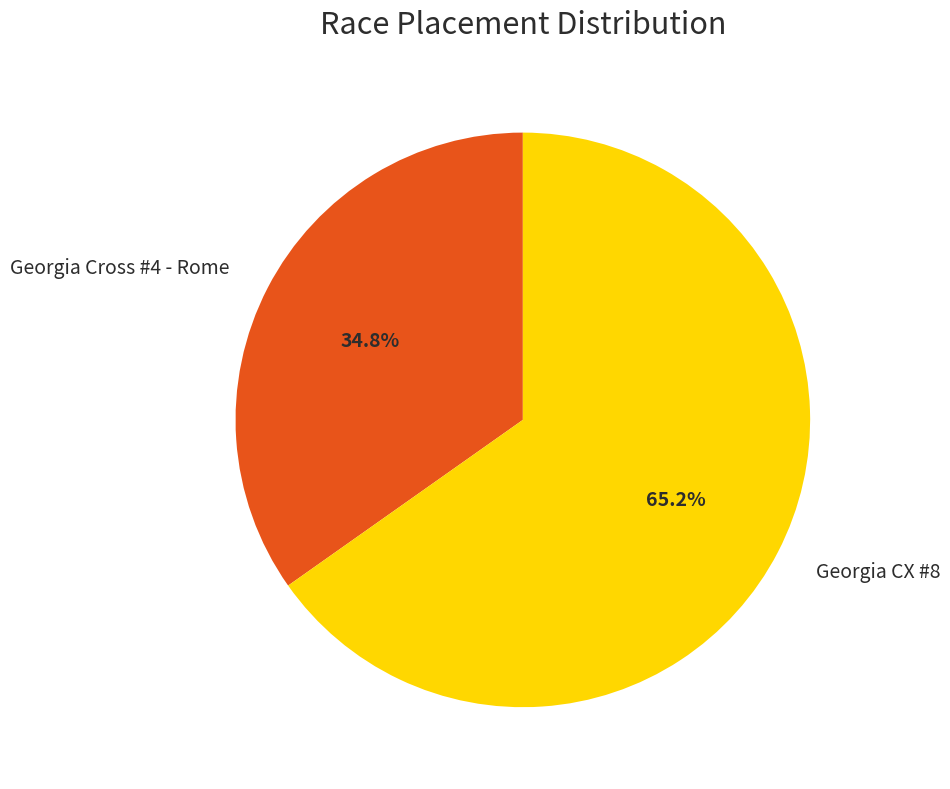

Which slice is the largest?

Georgia CX #8